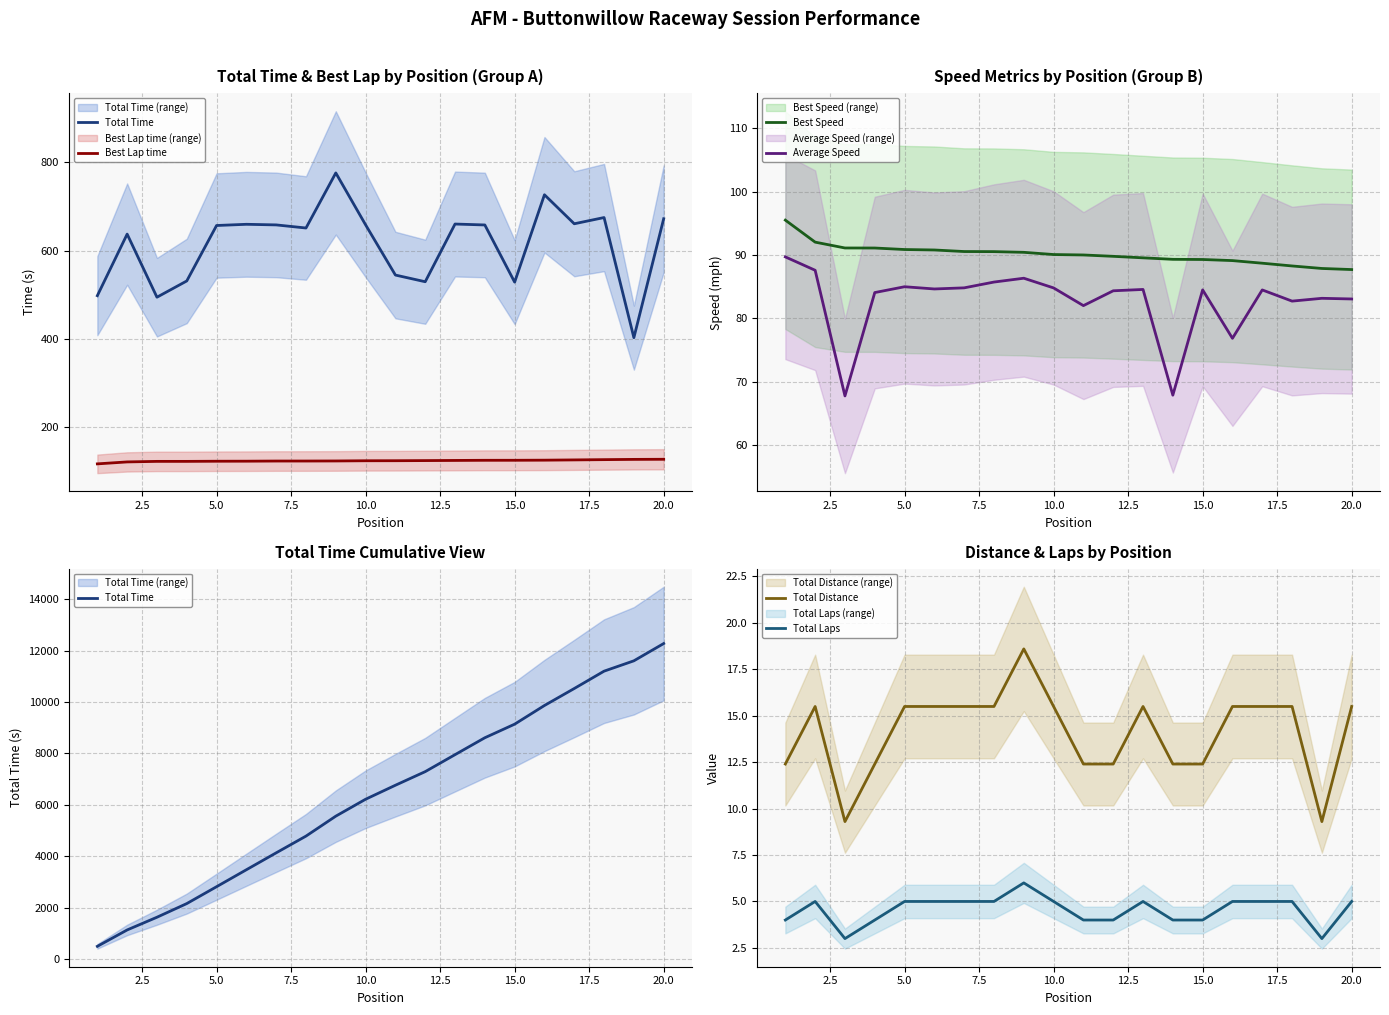

What is the maximum value for Total Distance?

18.6